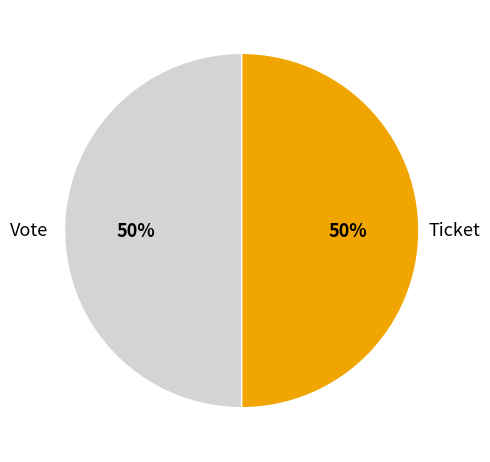

How many segments does this pie chart have?

2